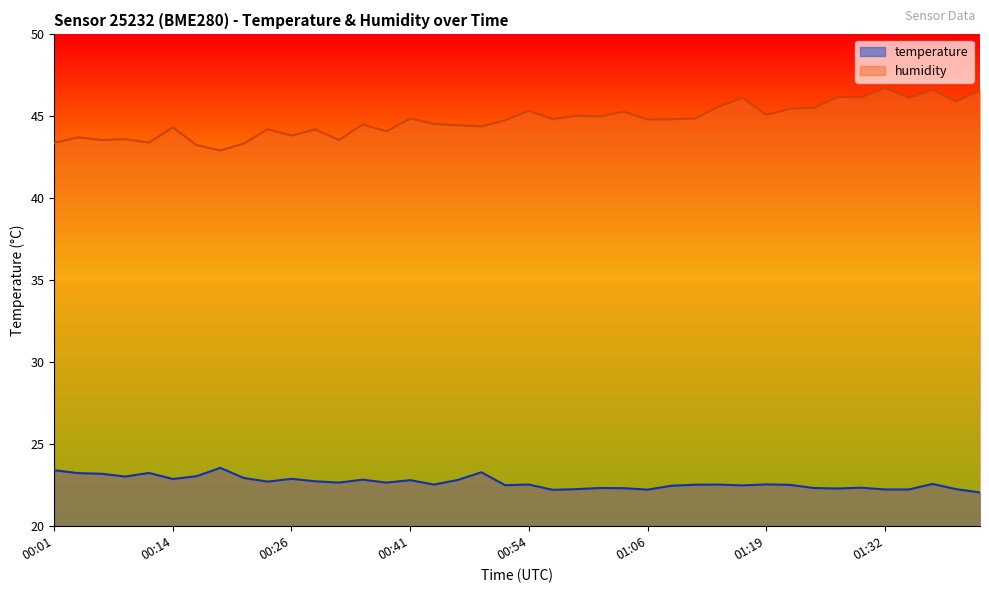

What is the highest value of the humidity series?

46.7